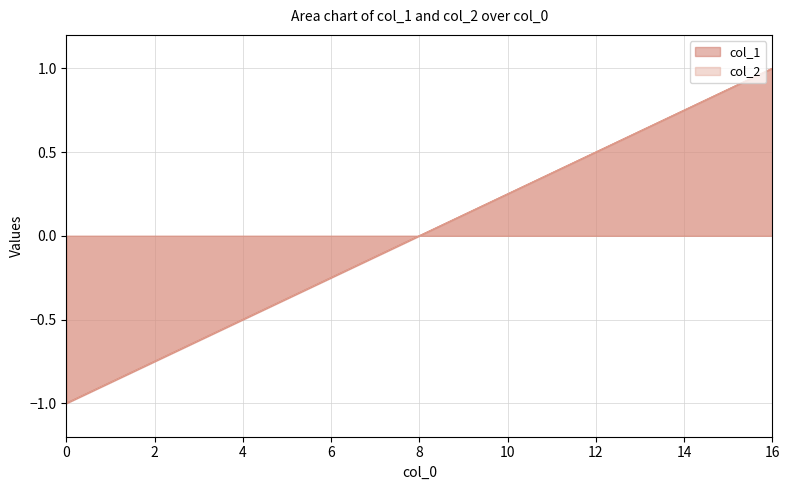

How many data points in col_2 are above 0?

8